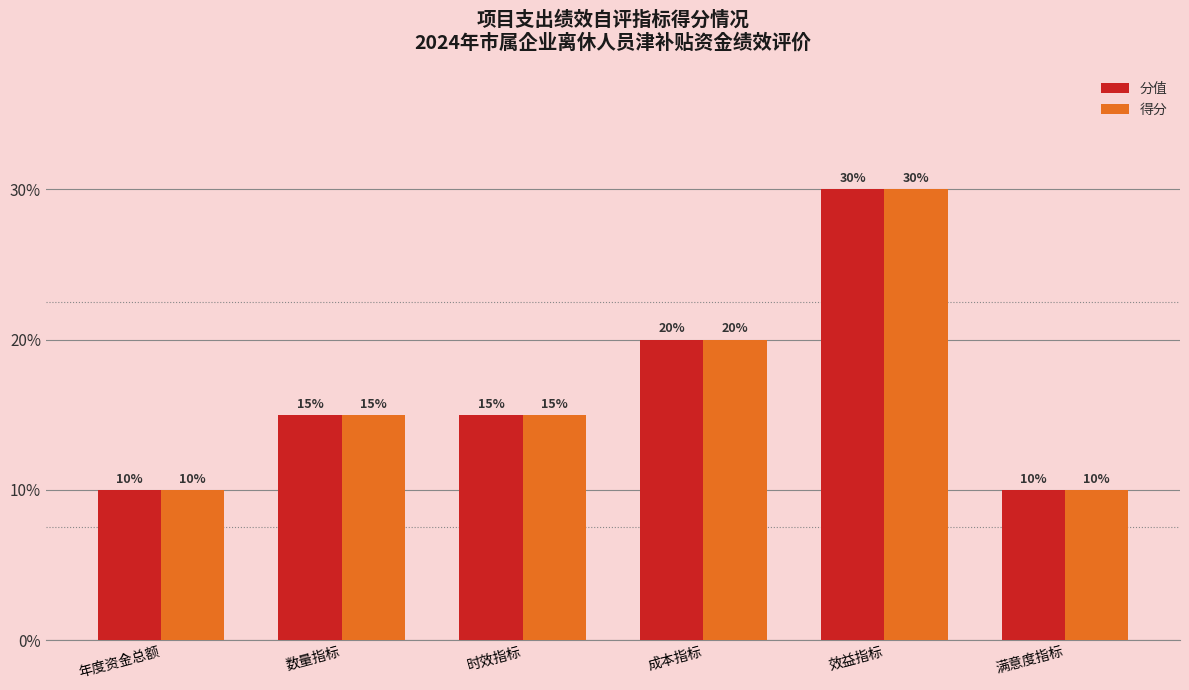

How many 得分 values are between 10 and 20?

5